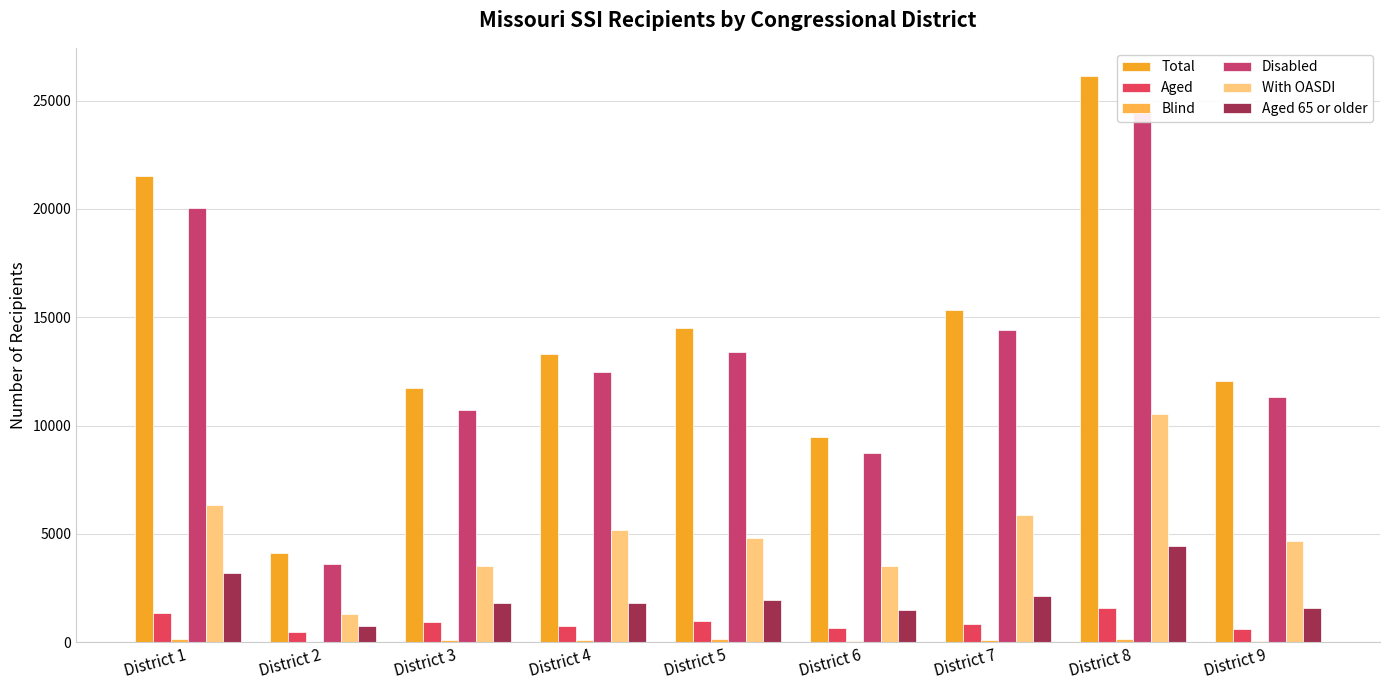

What is the value of the Aged 65 or older bar at the 3rd from the left?

1821